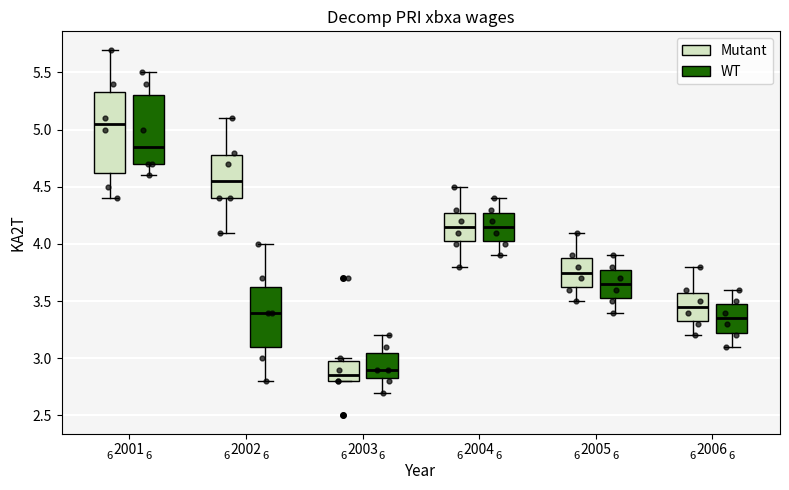

Reading left to right, read every box against the y-axis: the position of its median line, the range the box covers, and the ends of its whiskers. The values are not printed on the chart, so give them approximately, as read against the axis.

2001 (Mutant): median 5.05, box 4.65 to 5.35, whiskers 4.40 to 5.70
2001 (WT): median 4.85, box 4.70 to 5.30, whiskers 4.60 to 5.50
2002 (Mutant): median 4.55, box 4.40 to 4.80, whiskers 4.10 to 5.10
2002 (WT): median 3.40, box 3.10 to 3.65, whiskers 2.80 to 4.00
2003 (Mutant): median 2.85, box 2.80 to 3.00, whiskers 2.80 to 3.00 (just above the box's upper edge)
2003 (WT): median 2.90, box 2.85 to 3.05, whiskers 2.70 to 3.20
2004 (Mutant): median 4.15, box 4.05 to 4.30, whiskers 3.80 to 4.50
2004 (WT): median 4.15, box 4.05 to 4.30, whiskers 3.90 to 4.40
2005 (Mutant): median 3.75, box 3.65 to 3.90, whiskers 3.50 to 4.10
2005 (WT): median 3.65, box 3.55 to 3.80, whiskers 3.40 to 3.90
2006 (Mutant): median 3.45, box 3.35 to 3.60, whiskers 3.20 to 3.80
2006 (WT): median 3.35, box 3.25 to 3.50, whiskers 3.10 to 3.60